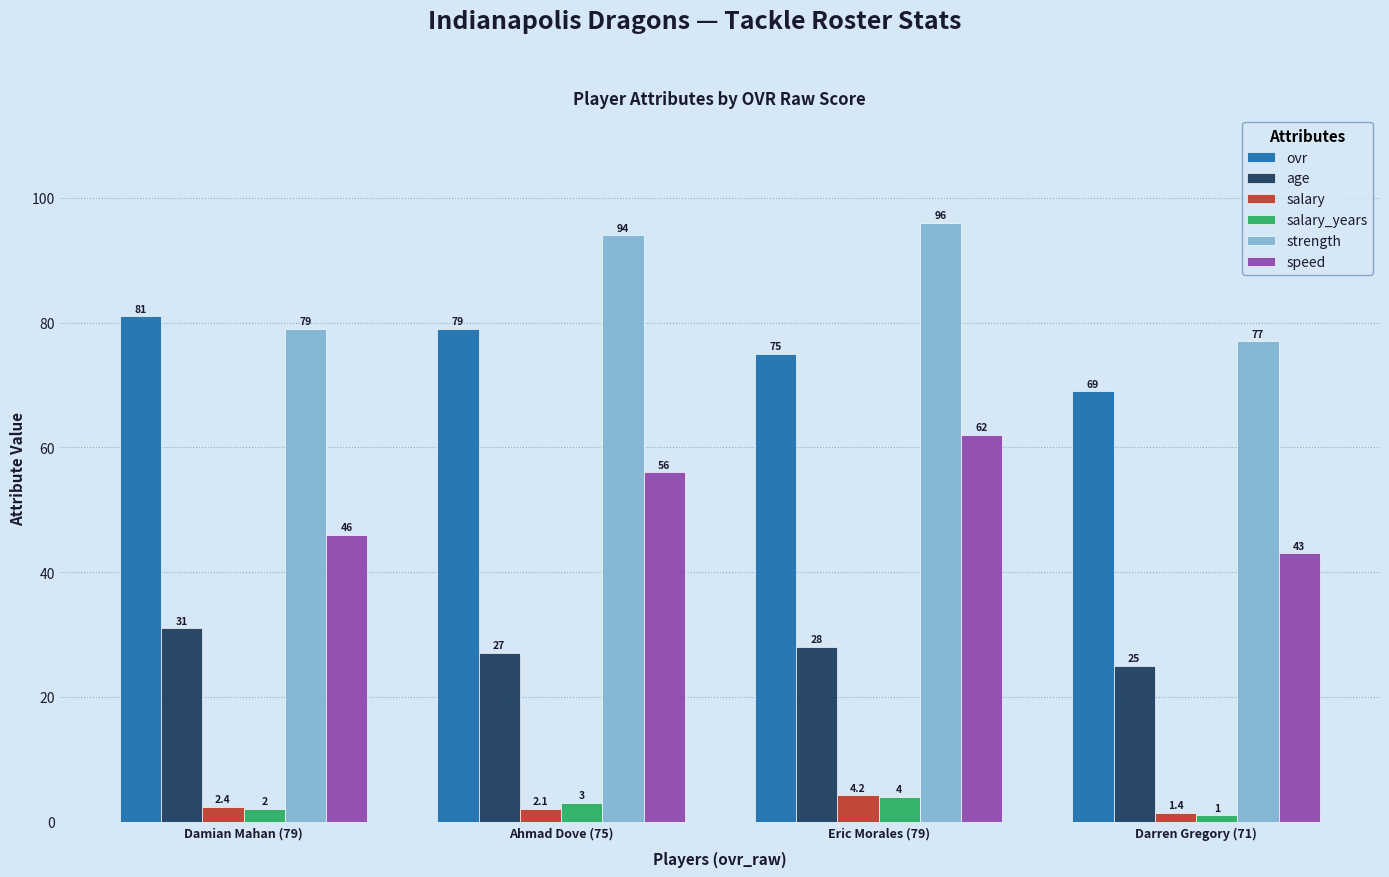

Which series has the largest total across all categories?

strength